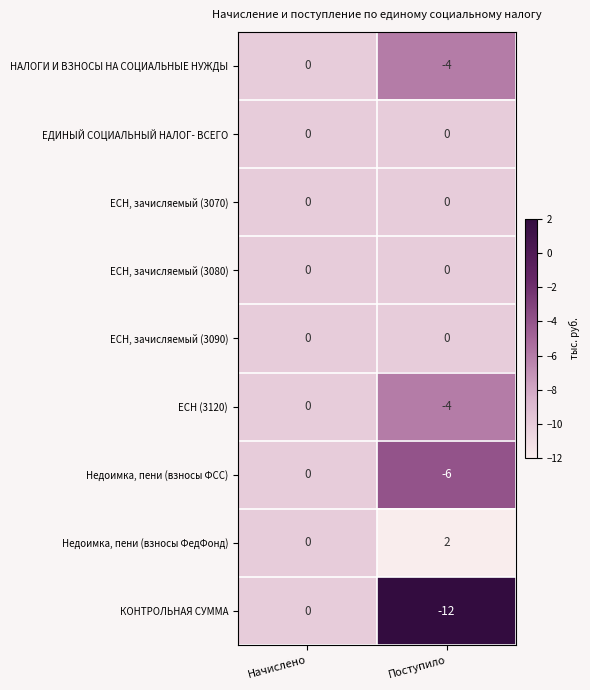

Is it true that ЕСН, зачисляемый (3070) equals 0 at Начислено?

True